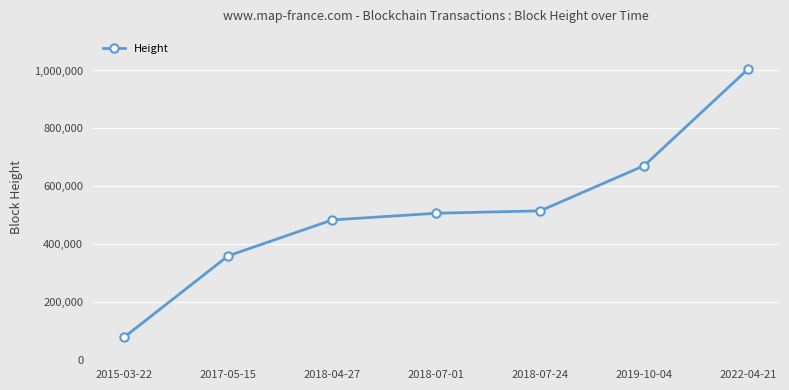

Which category has the lowest value across all series?

2015-03-22